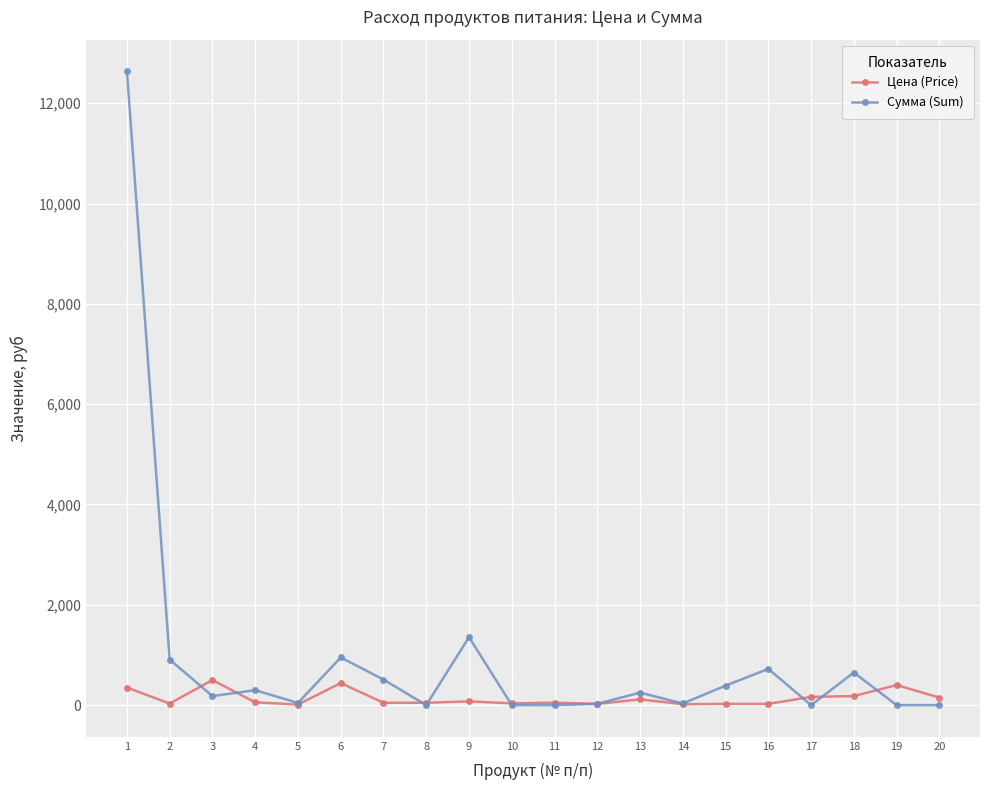

At 3, list the series in order from smallest to largest.

Сумма (Sum), Цена (Price)